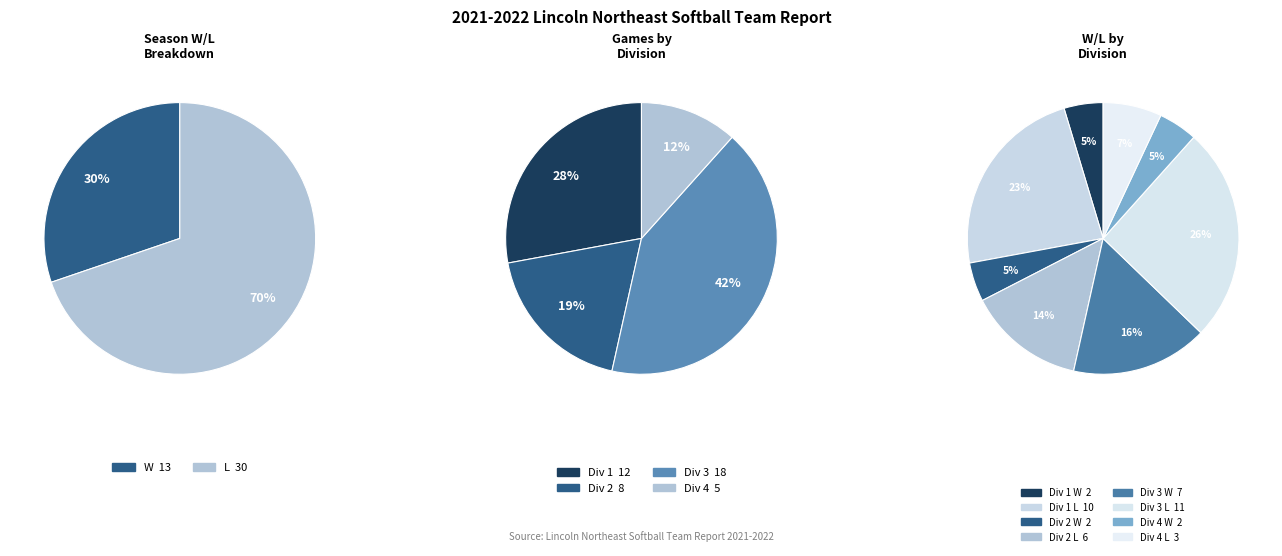

What is the smallest slice in the pie chart?

W